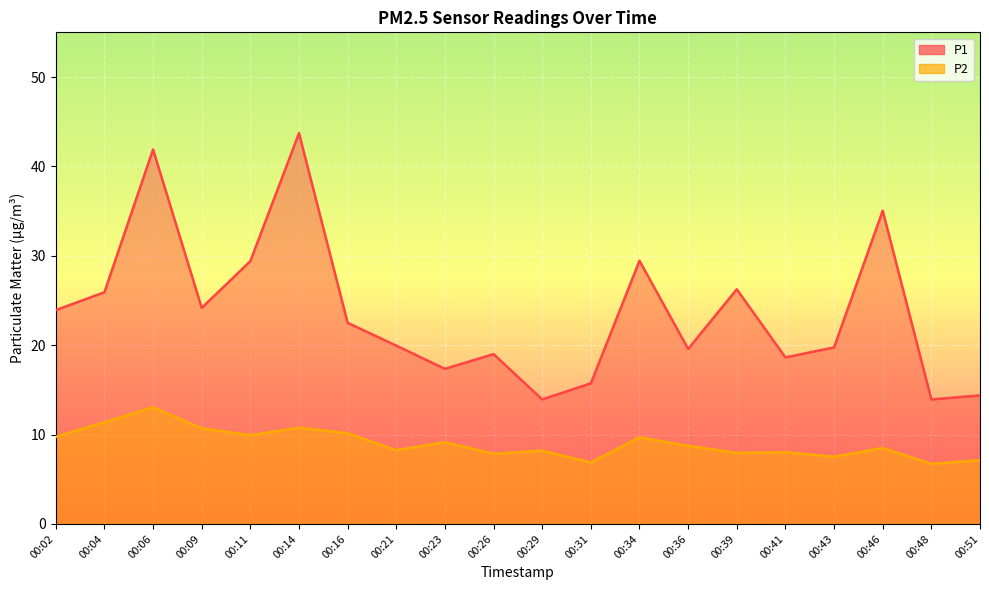

True or false: P1 and P2 intersect in this chart.

False